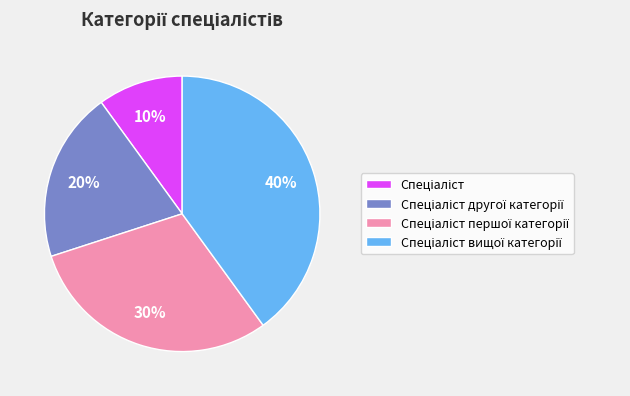

Count the number of slices in the pie.

4